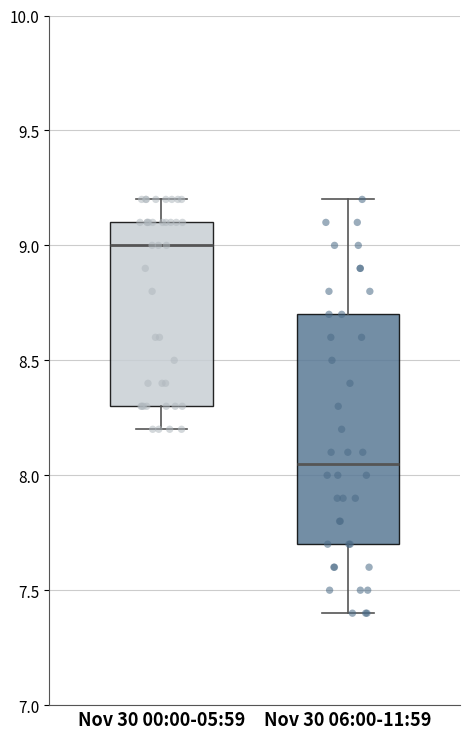

Where does the upper whisker of the box for Nov 30 00:00-05:59 end on the y-axis? The values are not printed on the chart, so give them approximately, as read against the axis.

9.20